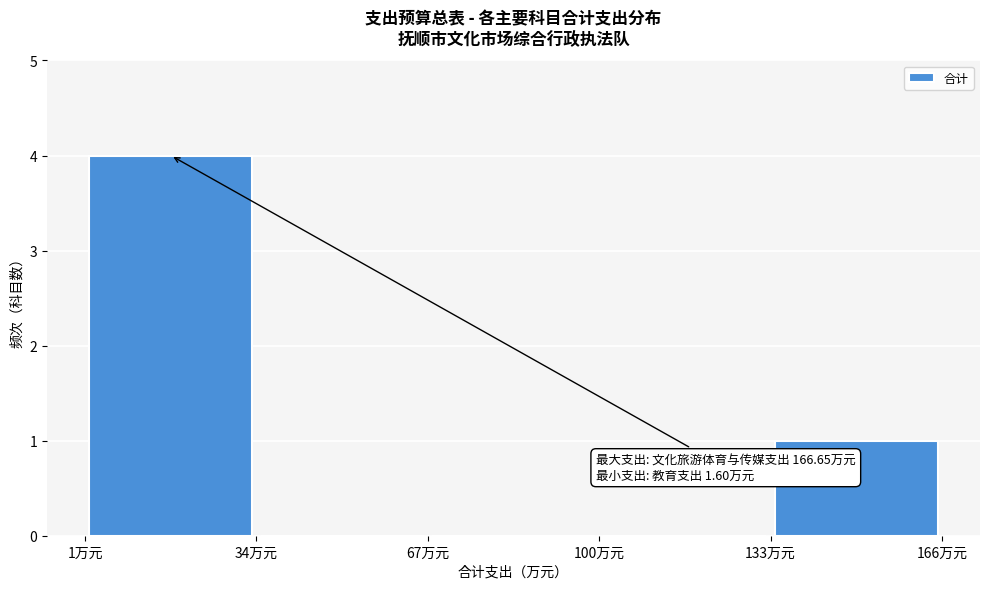

Over which range of the x-axis is the bar tallest?

0 to 35